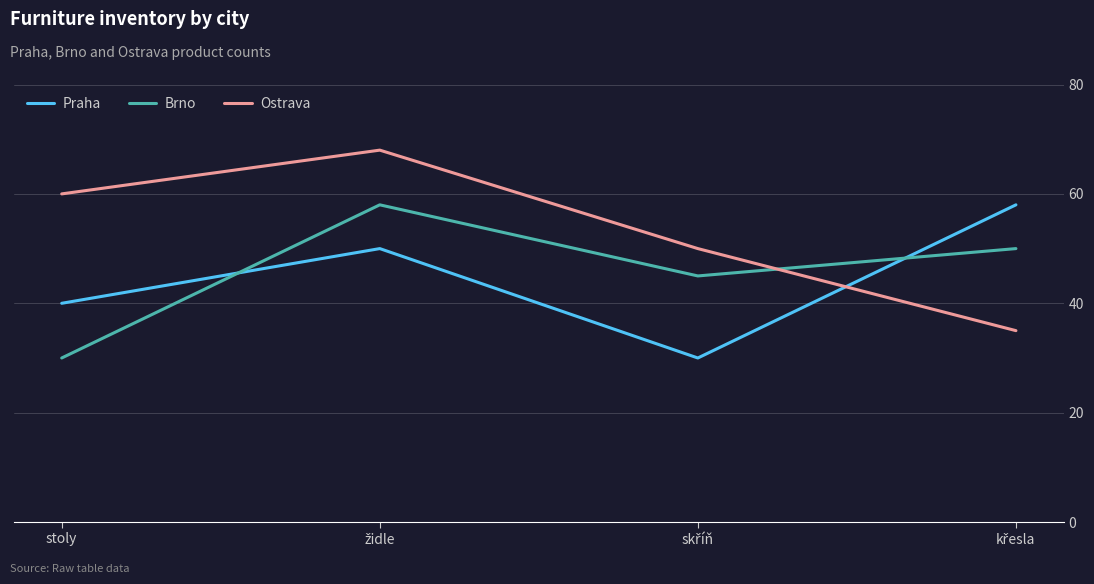

What is the smallest value displayed?

30